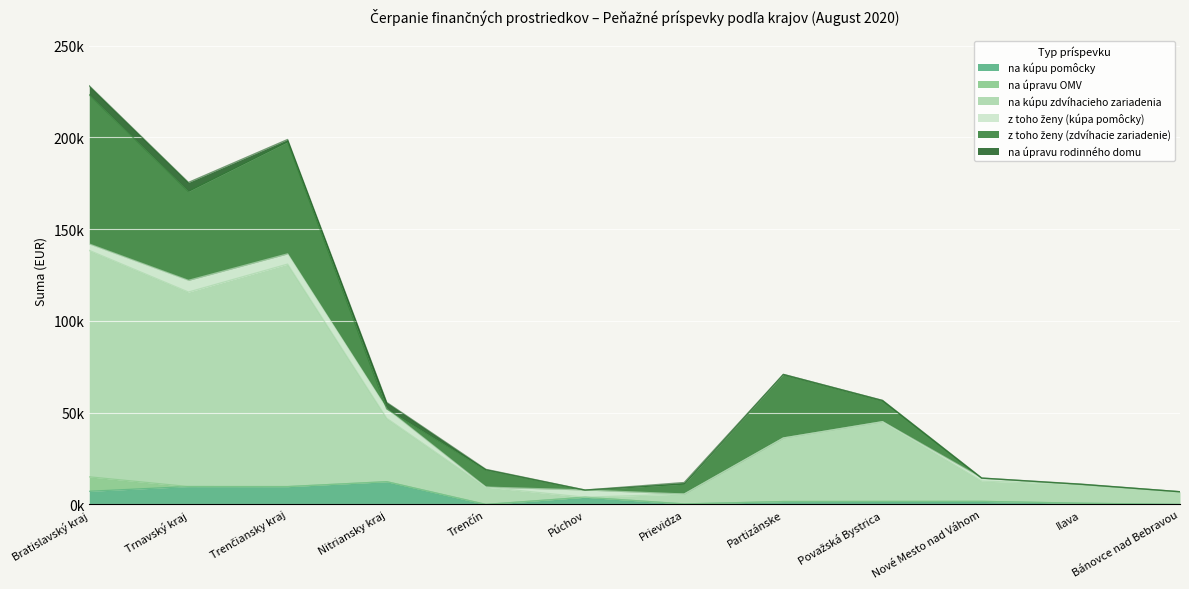

True or false: na kúpu zdvíhacieho zariadenia has a value of 5313.9 at Ilava.

False